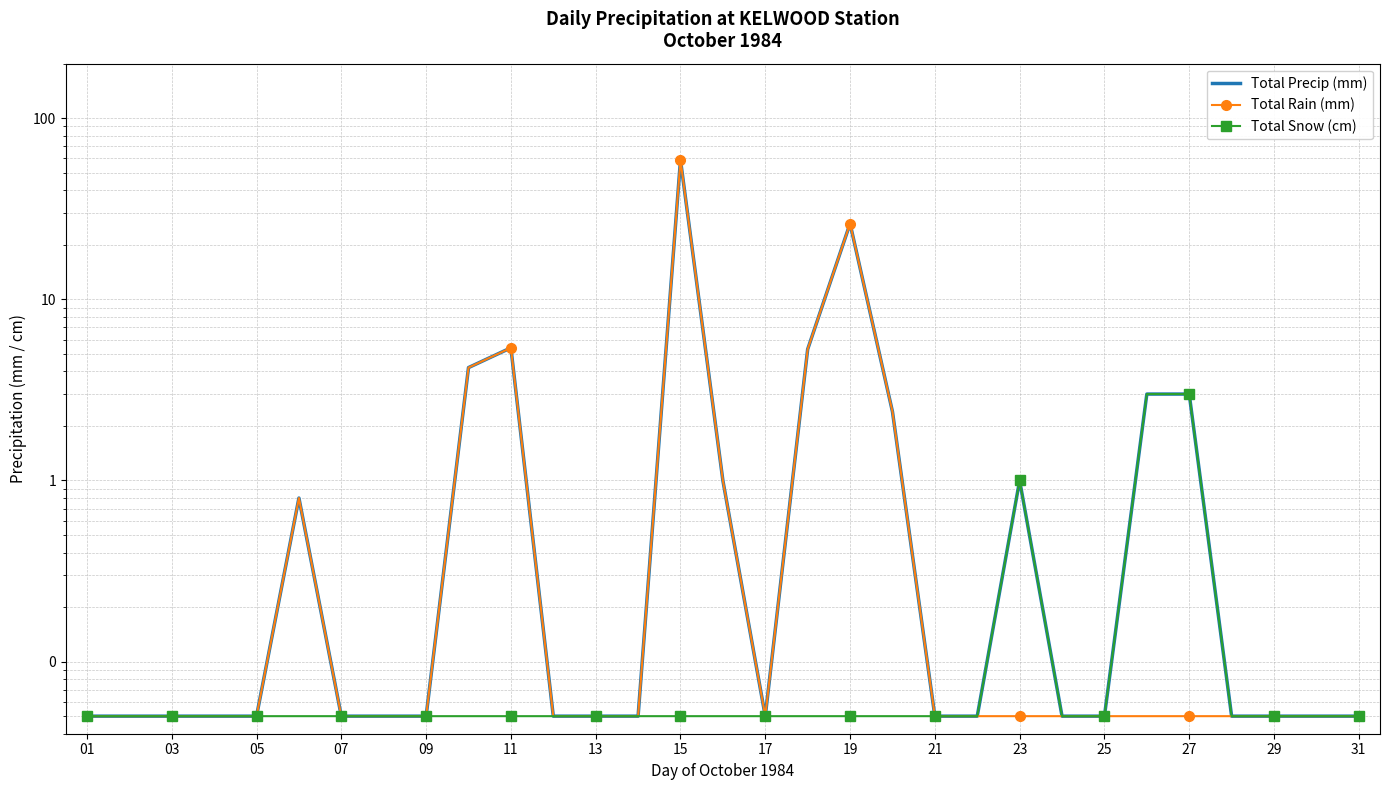

Between 09 and 13, which series saw the biggest shift?

Total Precip (mm)